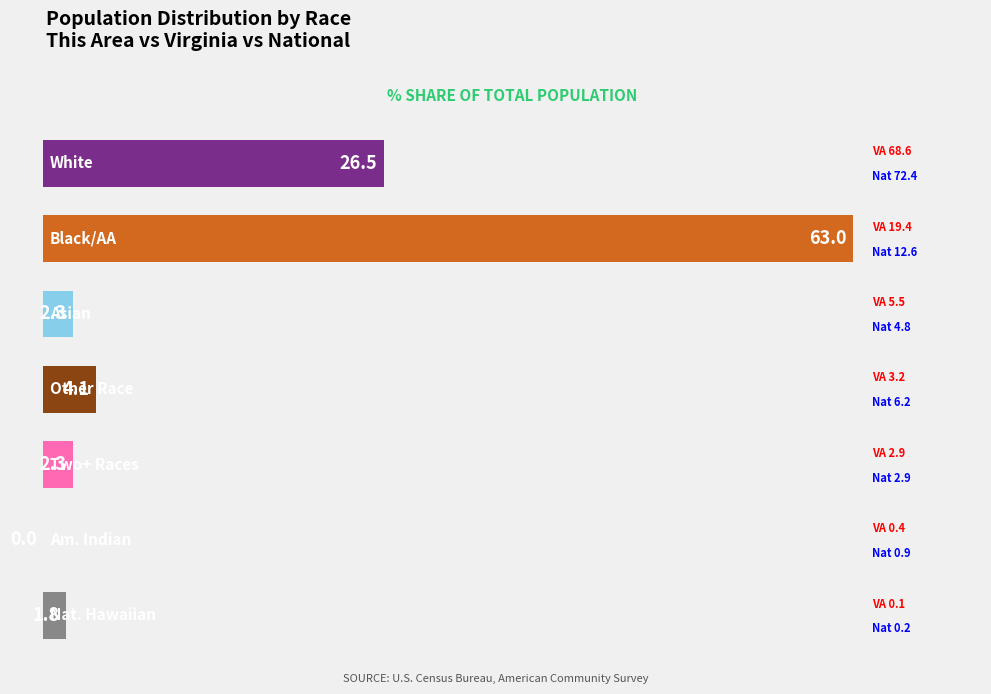

What is the sum of all values?

100.0